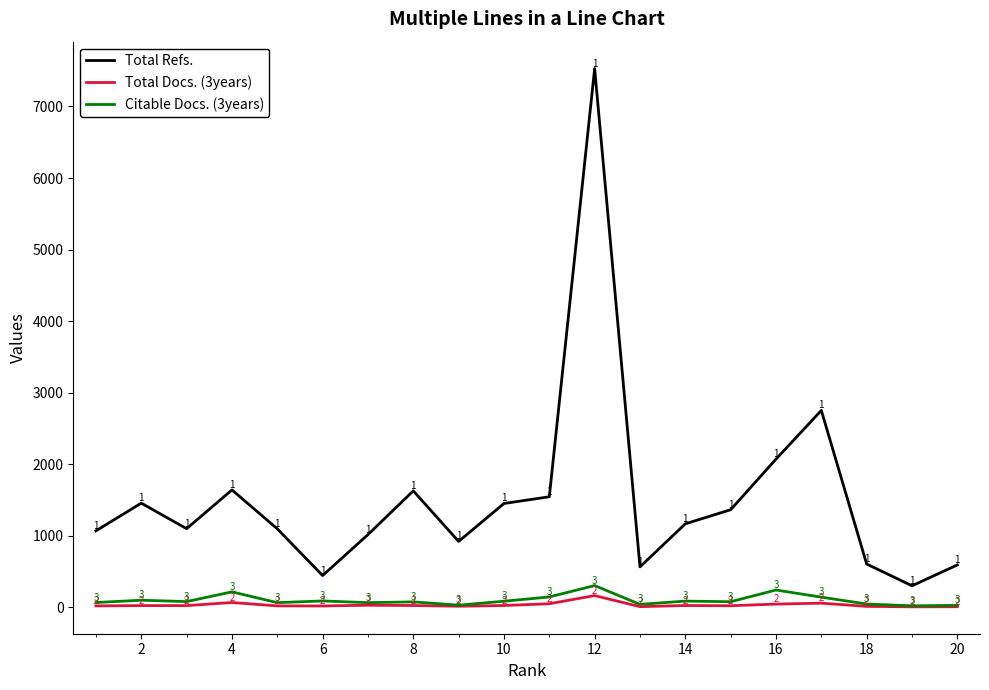

Which series has the largest range (max minus min)?

Total Refs.